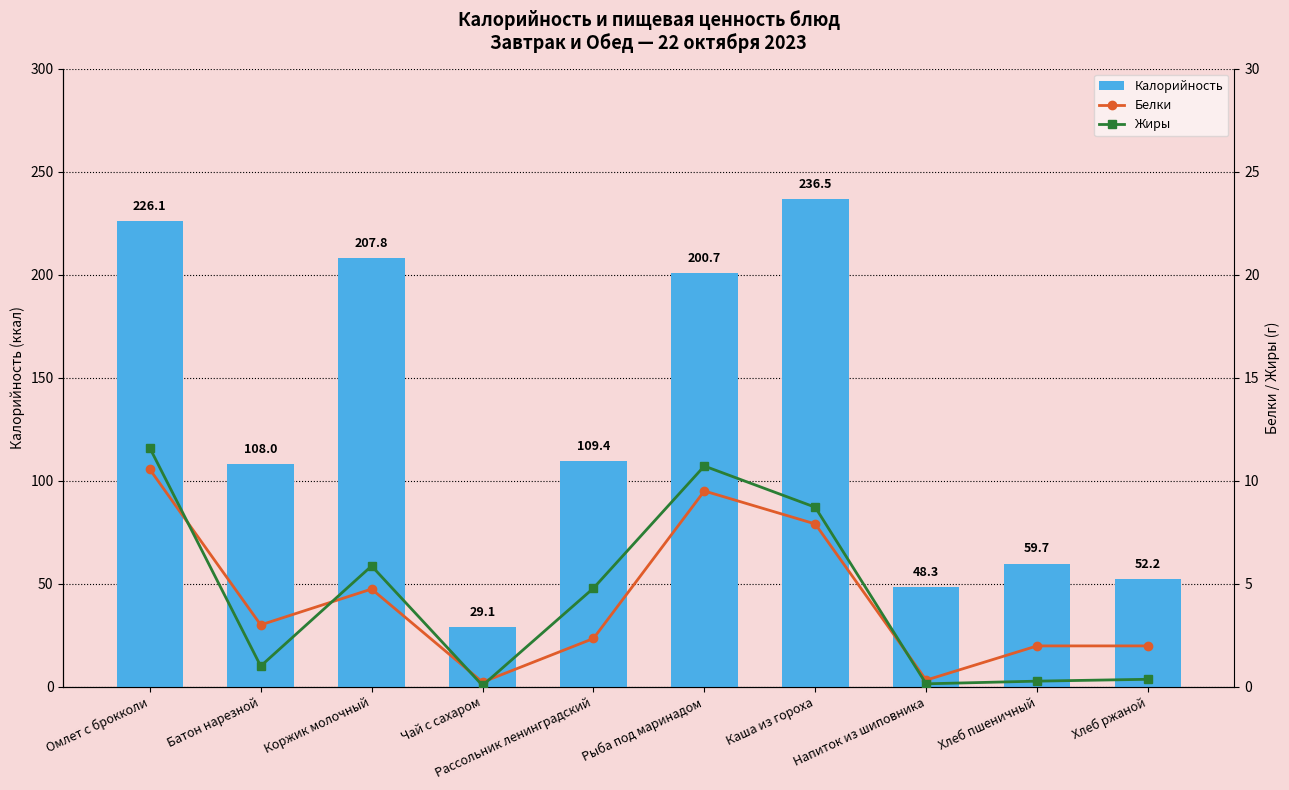

Which has a higher value, Напиток из шиповника or Хлеб ржаной?

Хлеб ржаной